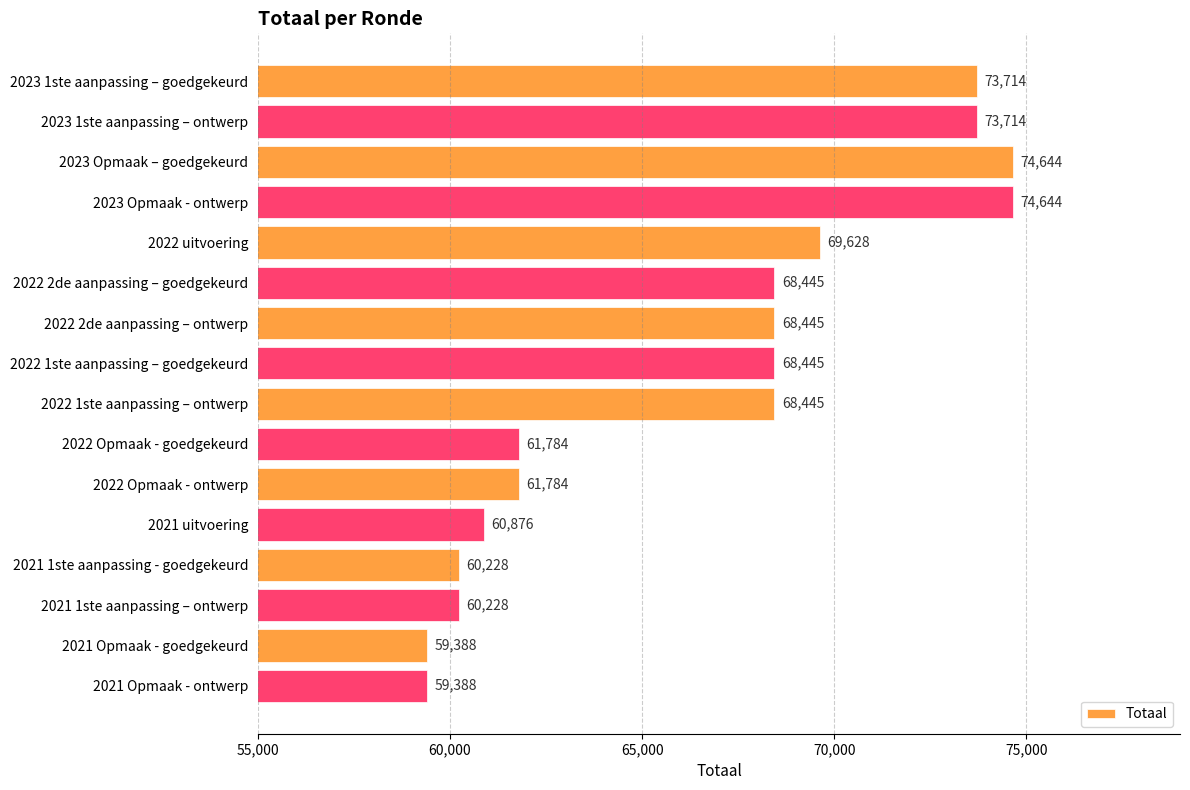

What is the sum of the values at 2023 Opmaak - ontwerp and 2021 uitvoering?

135520